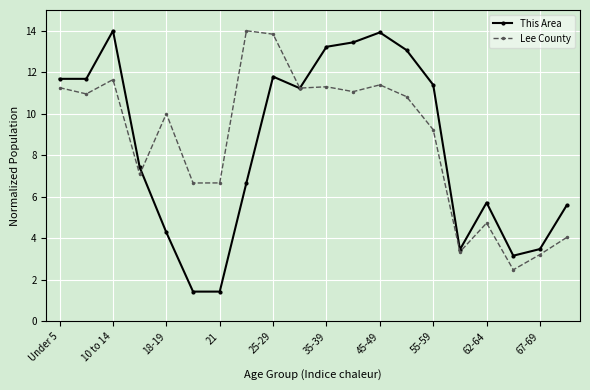

List the series in order of their overall mean, lowest first.

This Area, Lee County